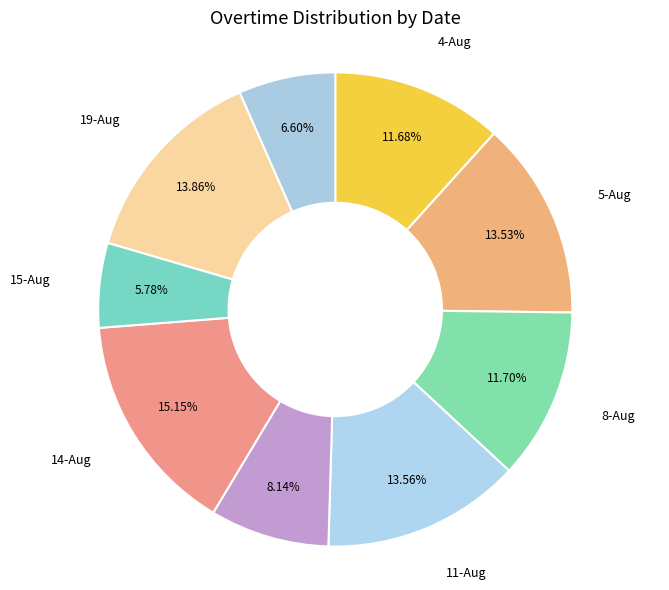

To the nearest percent, what percentage of the pie is 5-Aug?

14%